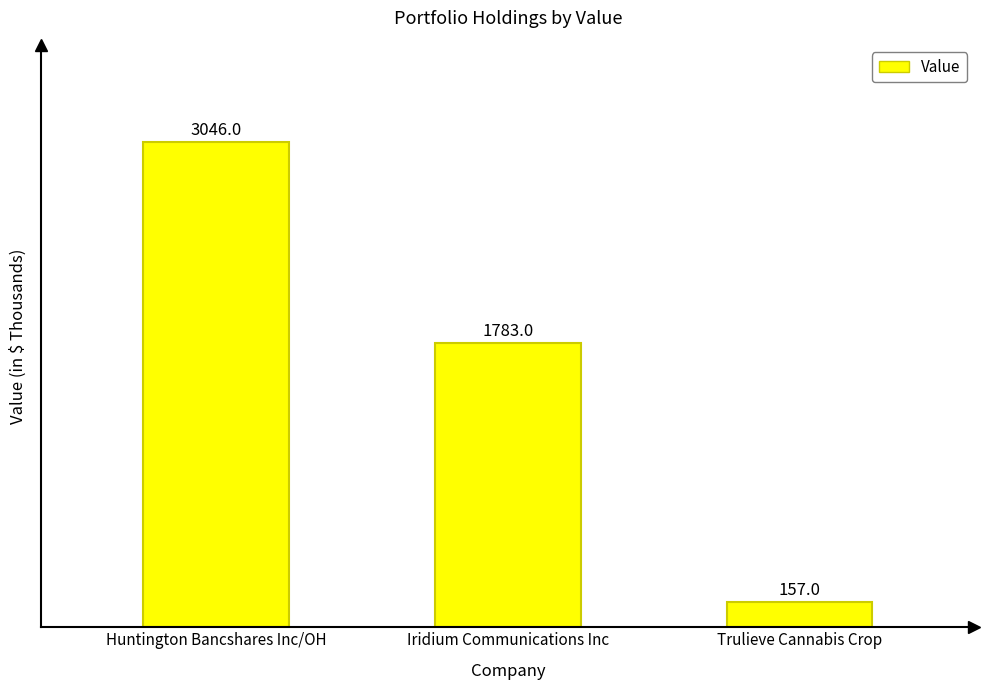

Rank the categories by value from highest to lowest.

Huntington Bancshares Inc/OH, Iridium Communications Inc, Trulieve Cannabis Crop